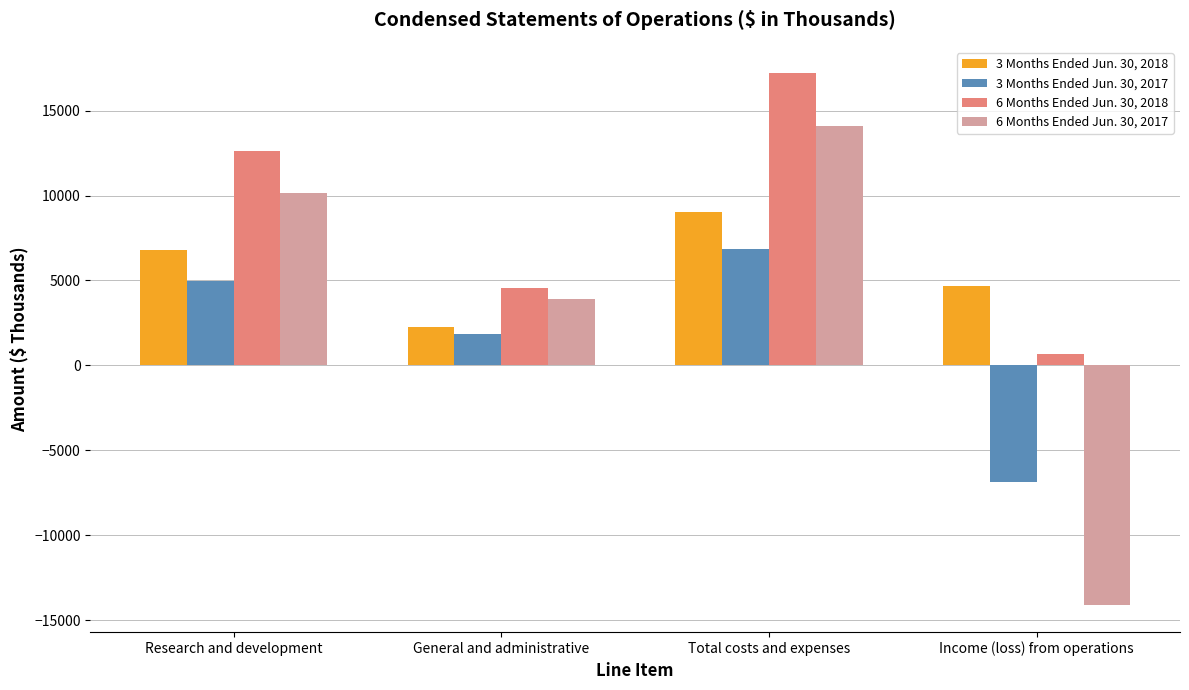

What is the label of the 1st bar from the right?

Income (loss) from operations